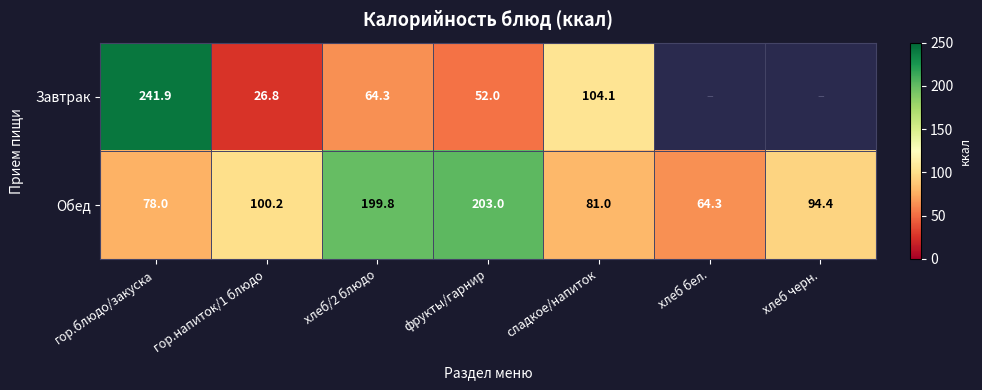

Is the value of Завтрак at гор.блюдо/закуска greater than the value of Обед at хлеб черн.?

Yes